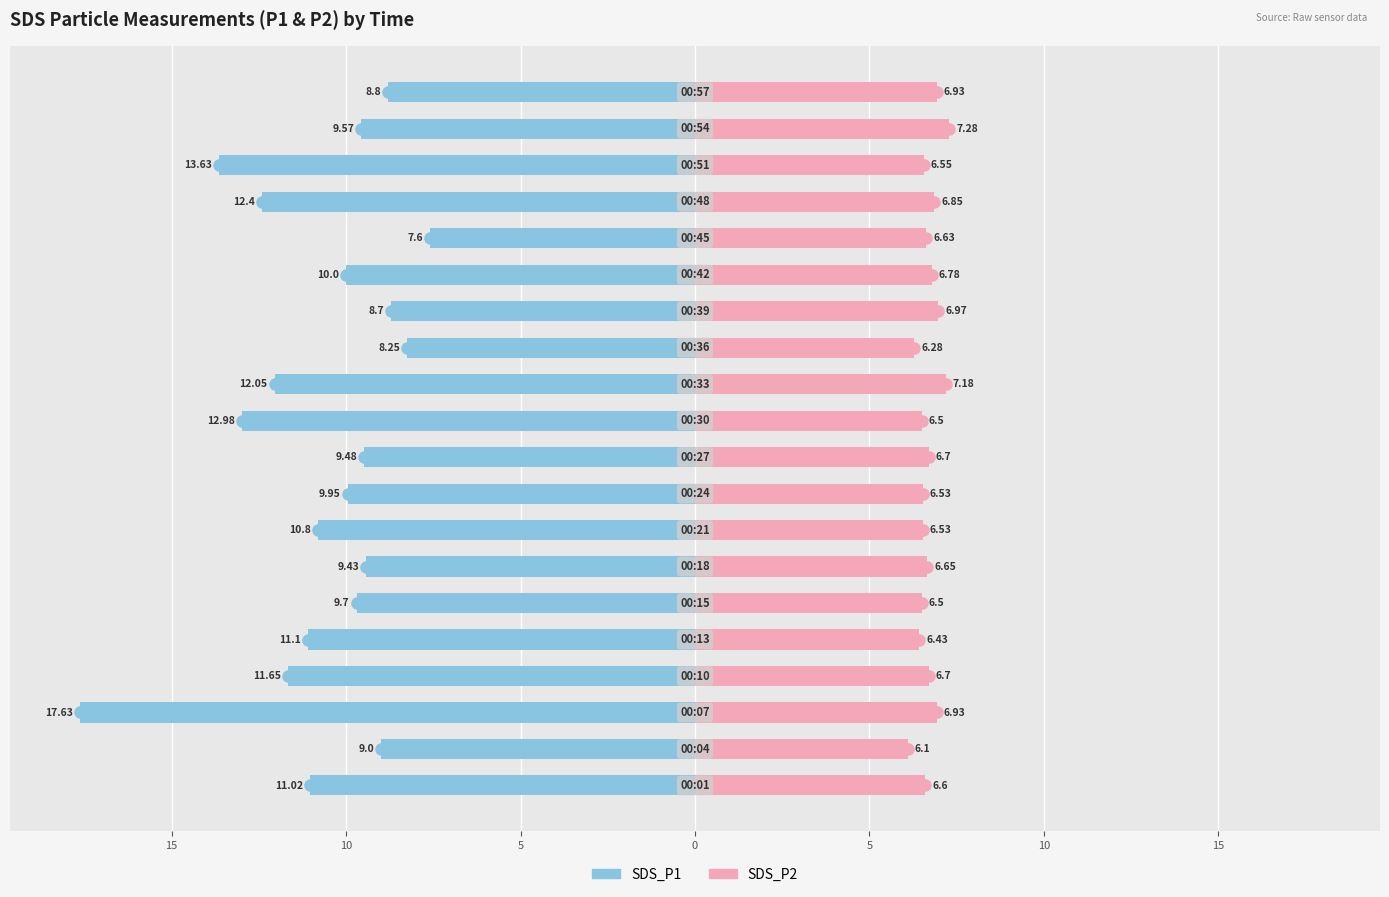

Count the number of data series in this chart.

2